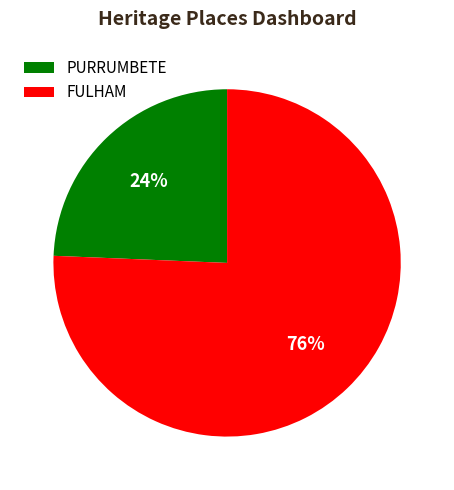

To the nearest percent, what percentage of the pie is PURRUMBETE?

24%